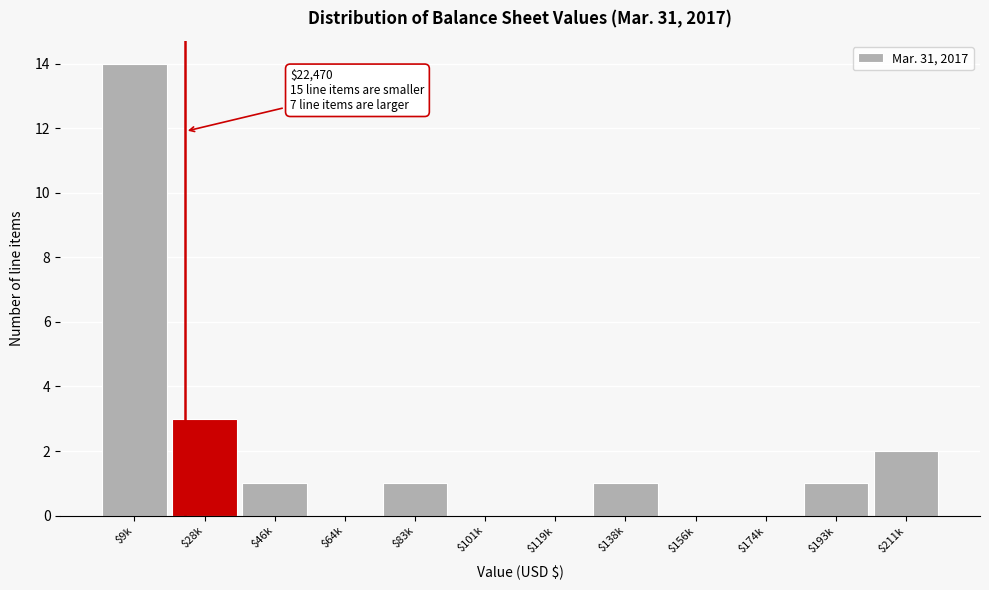

What value does the data have at $9k, to the nearest 5?

15